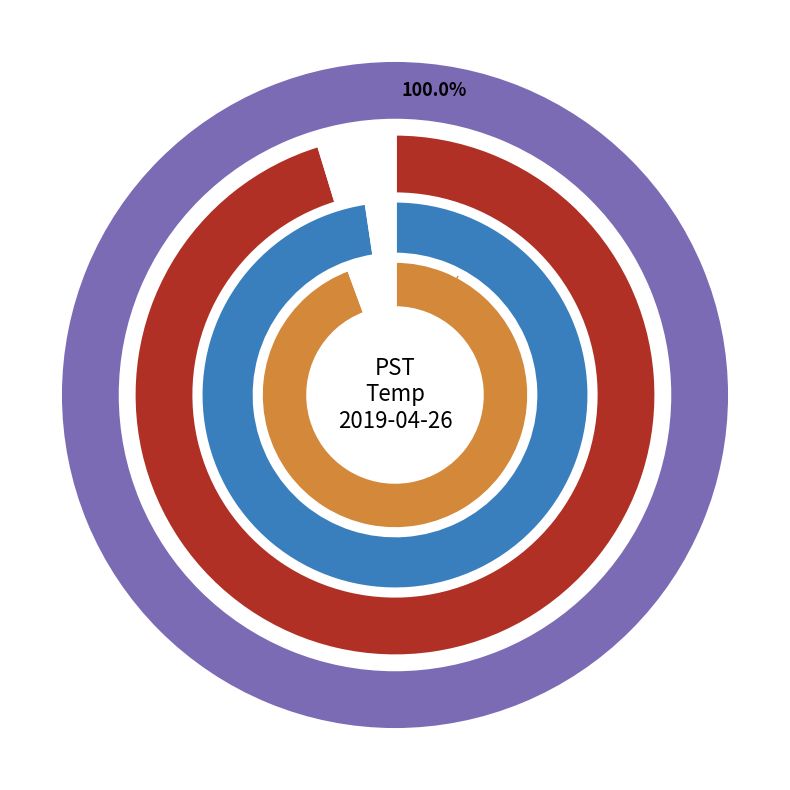

To the nearest percent, what is the combined percentage of 8 and 16?

10%